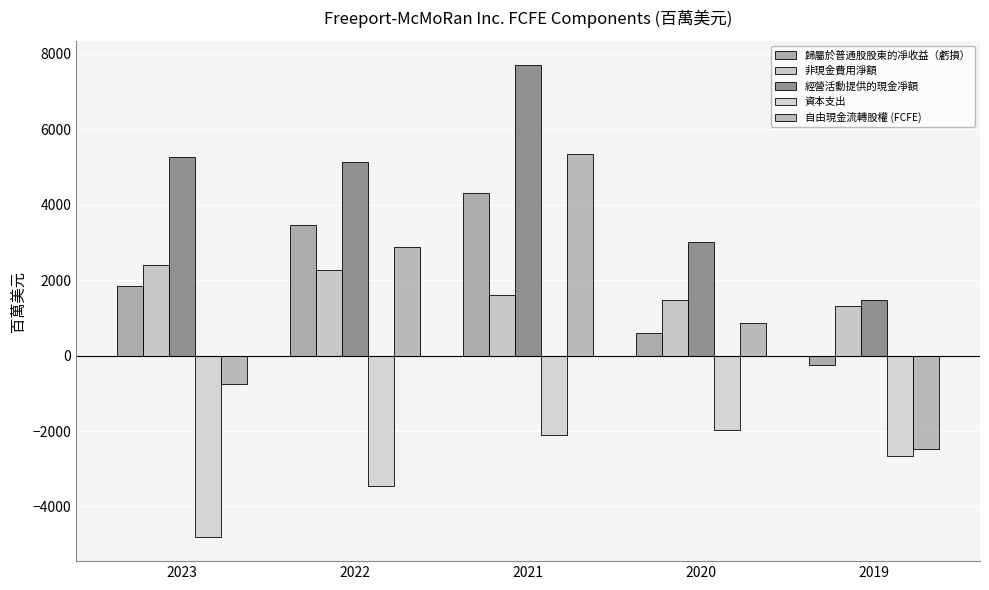

What is the value of the 非現金費用淨額 bar at the 3rd from the left?

1603